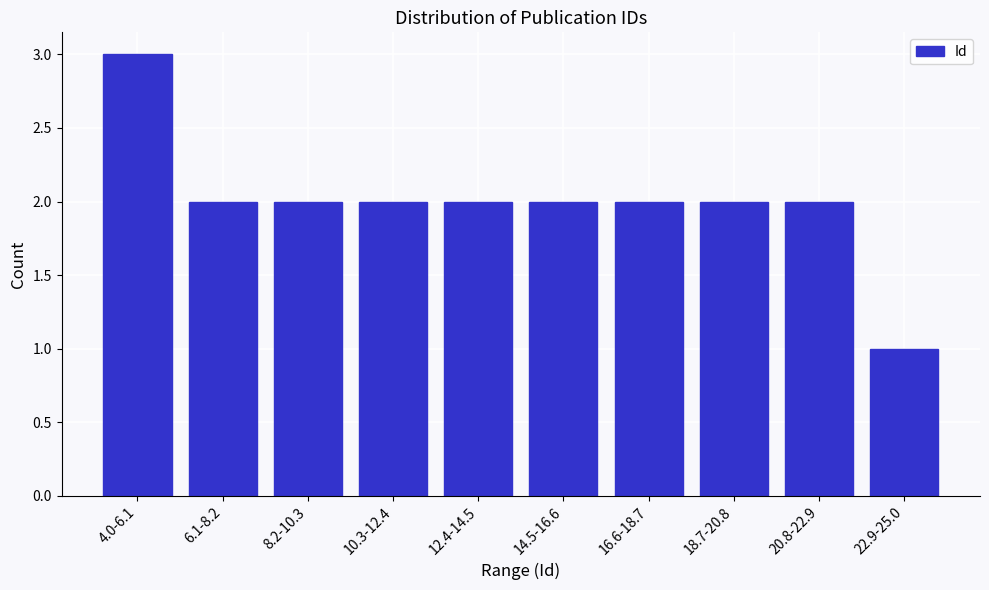

Reading right to left, transcribe all the data shown in this chart.

1	2	2	2	2	2	2	2	2	3